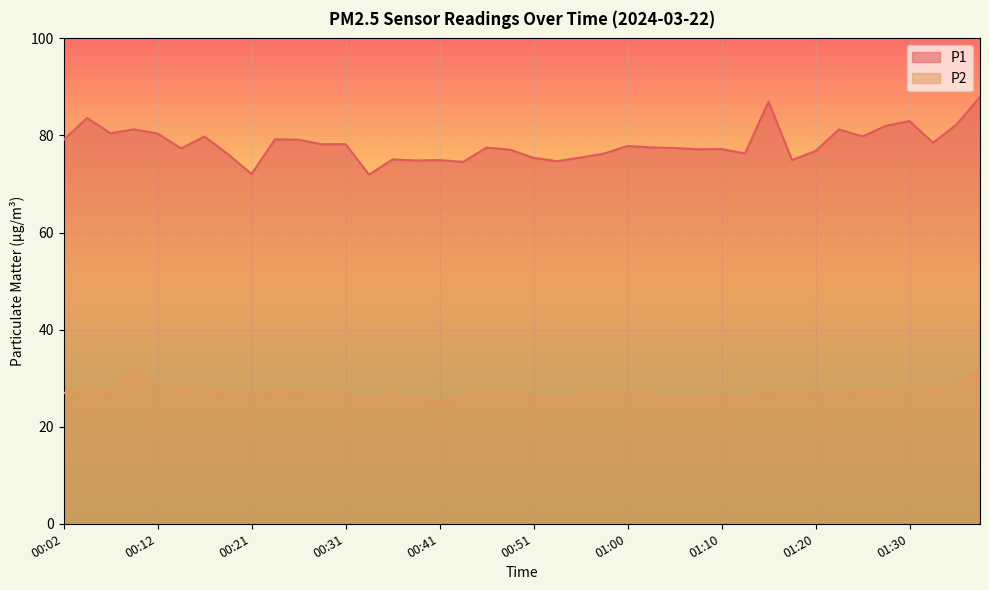

What is the minimum value for P1?

71.9